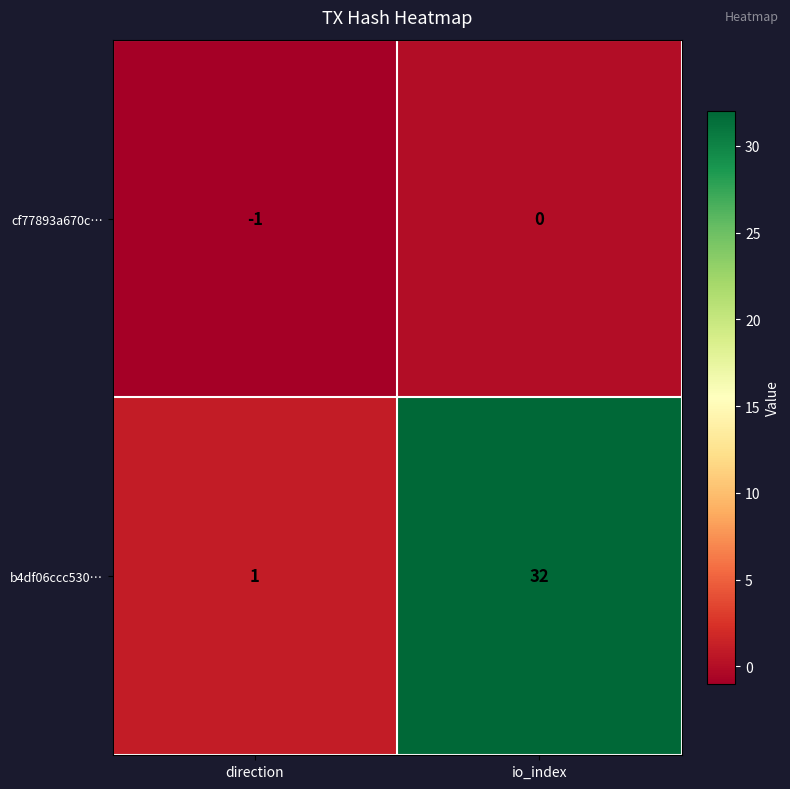

Which series has the largest range (max minus min)?

b4df06ccc530…